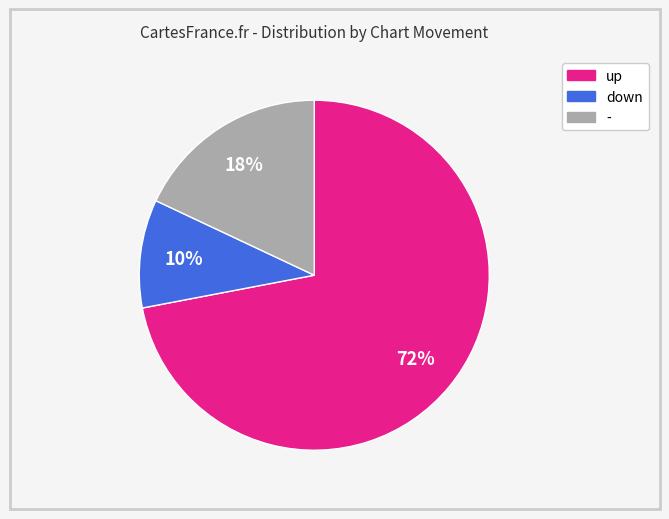

To the nearest percent, what portion does - represent?

18%